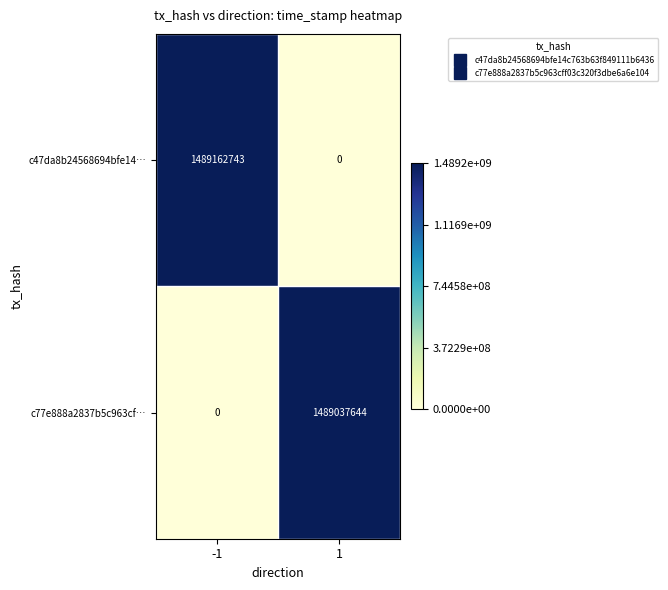

The value of c47da8b24568694bfe14… at 1 is 0. True or false?

True